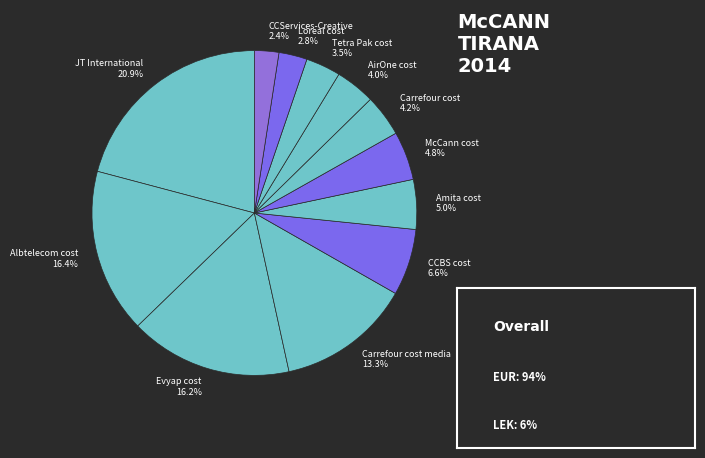

Is it true that Albtelecom cost is 16% of the pie?

True